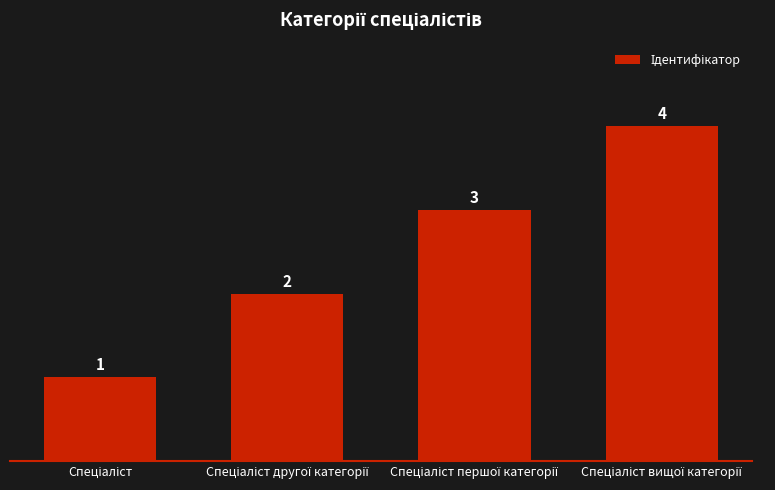

What is the value of the 1st bar from the left?

1